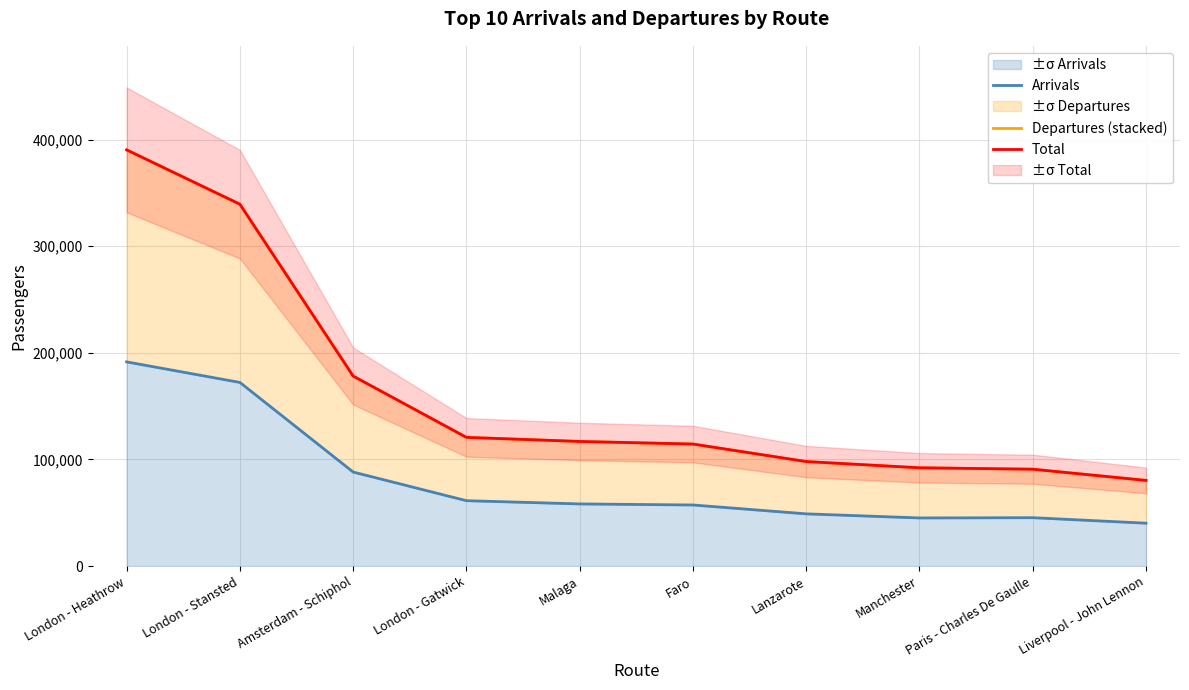

What is the greatest value displayed?

390268